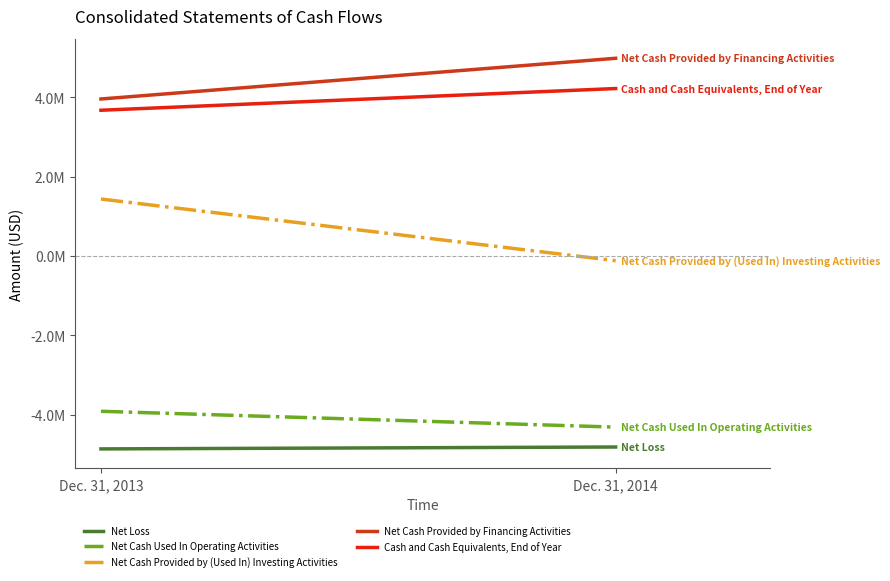

Does the chart have visible grid lines?

No